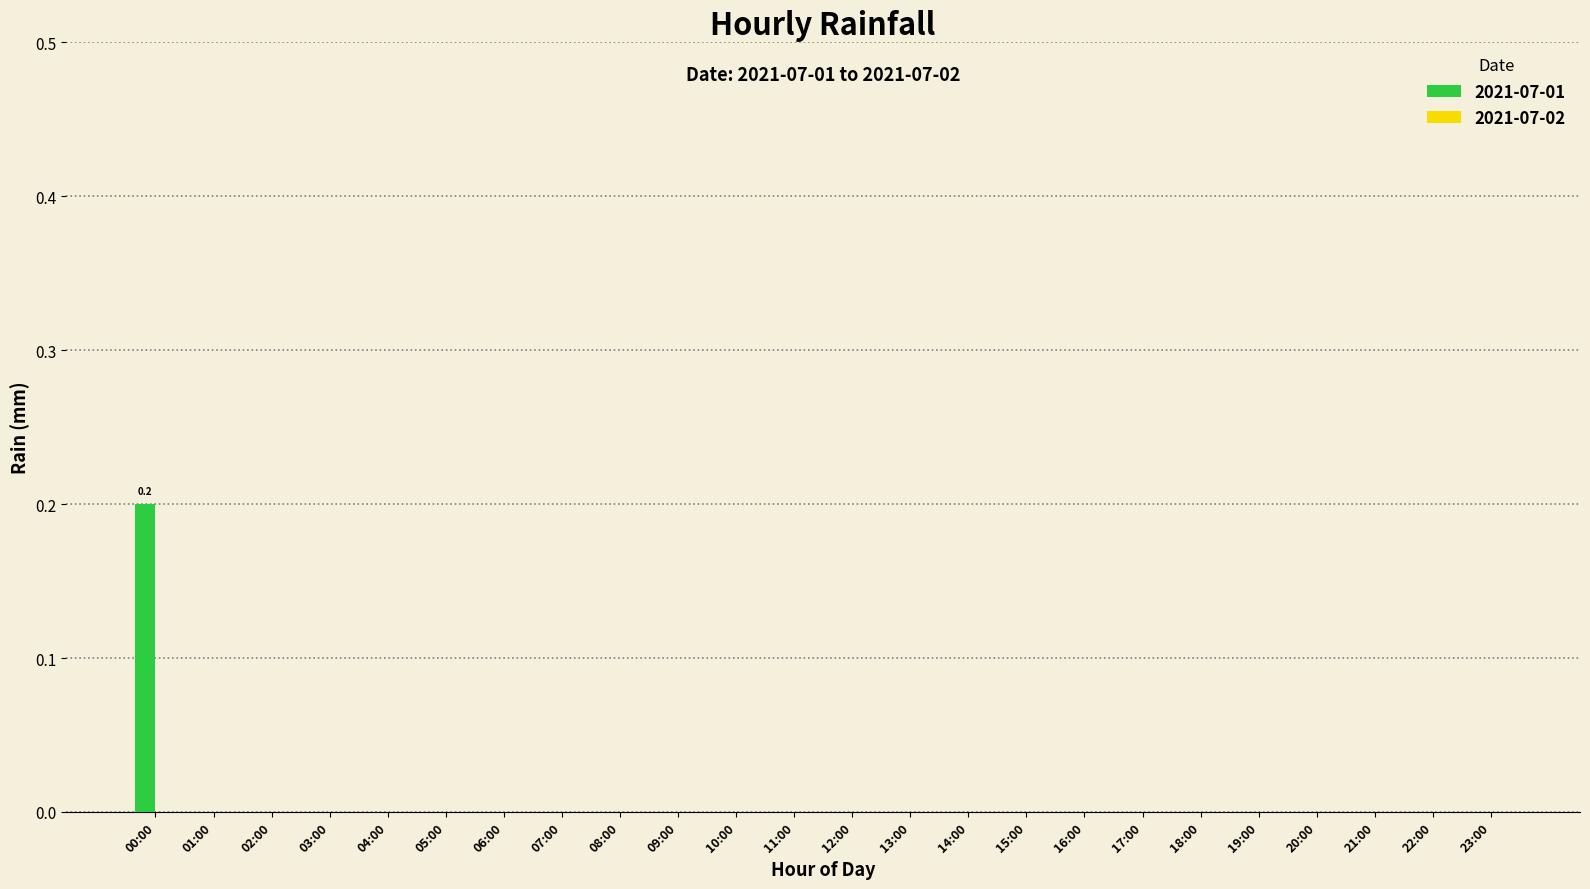

Is it true that the value at 09:00 is 0.0?

True